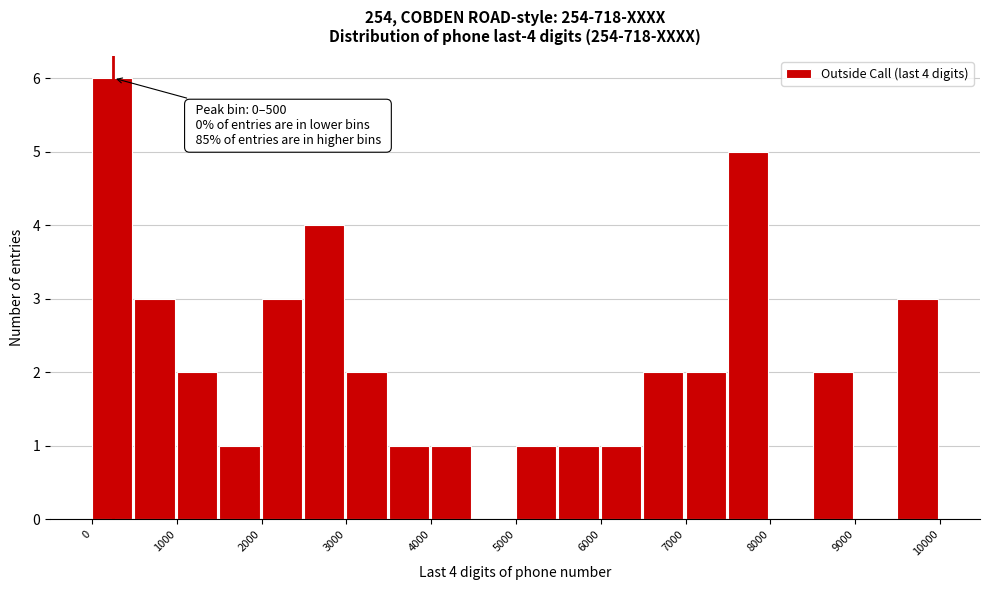

Which range on the x-axis has the tallest bar?

0 to 500